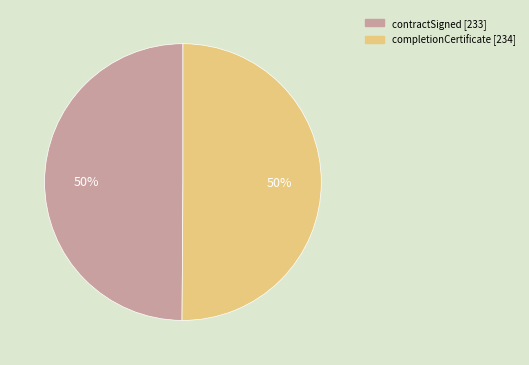

To the nearest percent, what is the average slice percentage?

50%